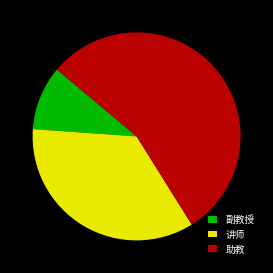

What is the largest slice in the pie chart?

助教